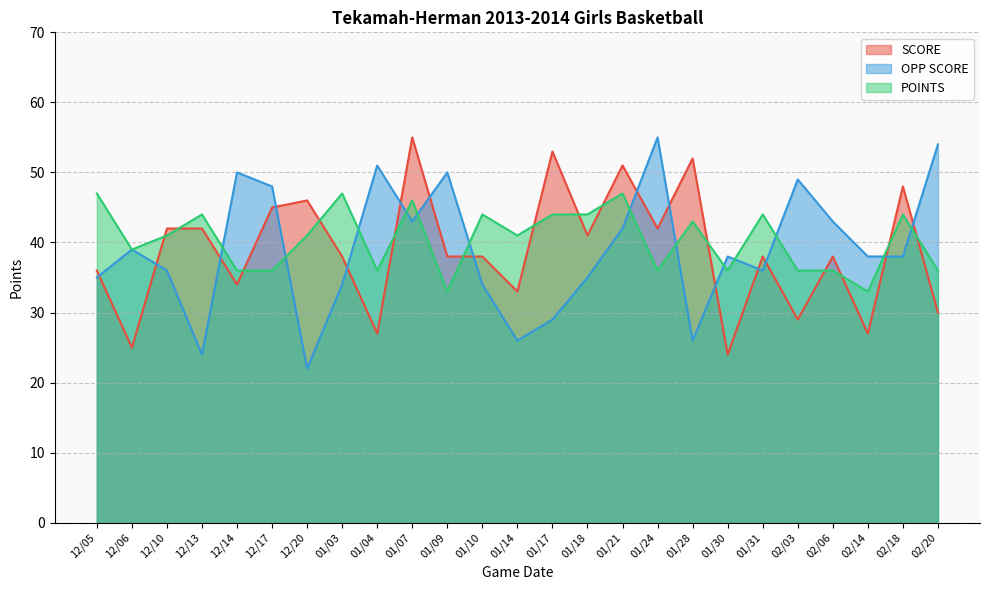

How many values in the POINTS series are below 41?

11